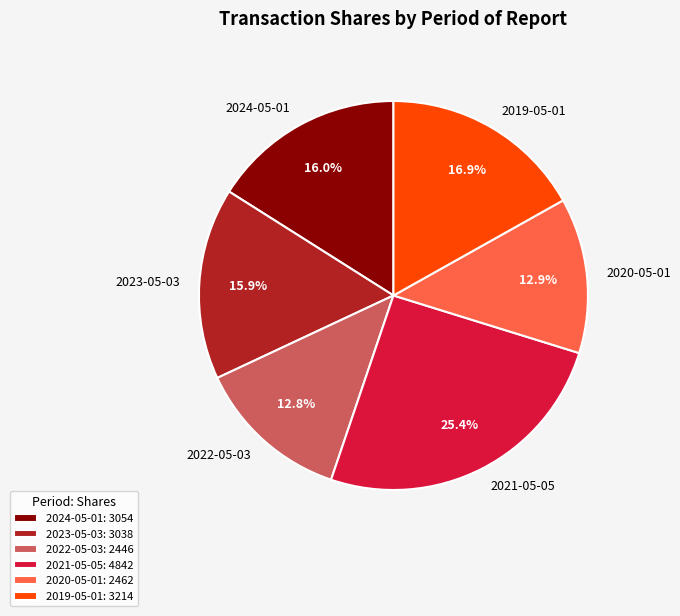

The 2023-05-03 slice represents 16% of the pie. True or false?

True